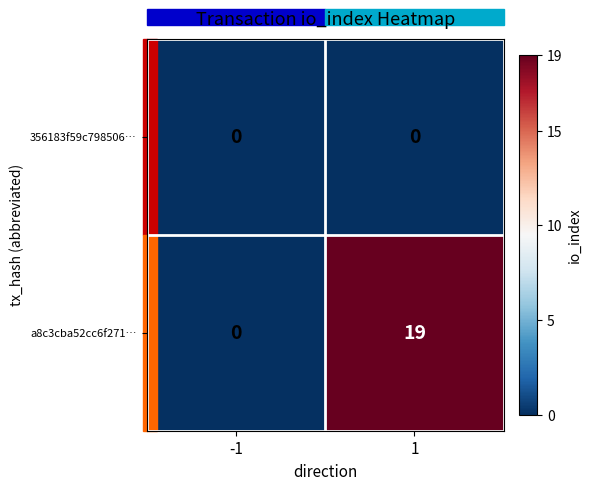

Which series has the largest total across all categories?

a8c3cba52cc6f271…